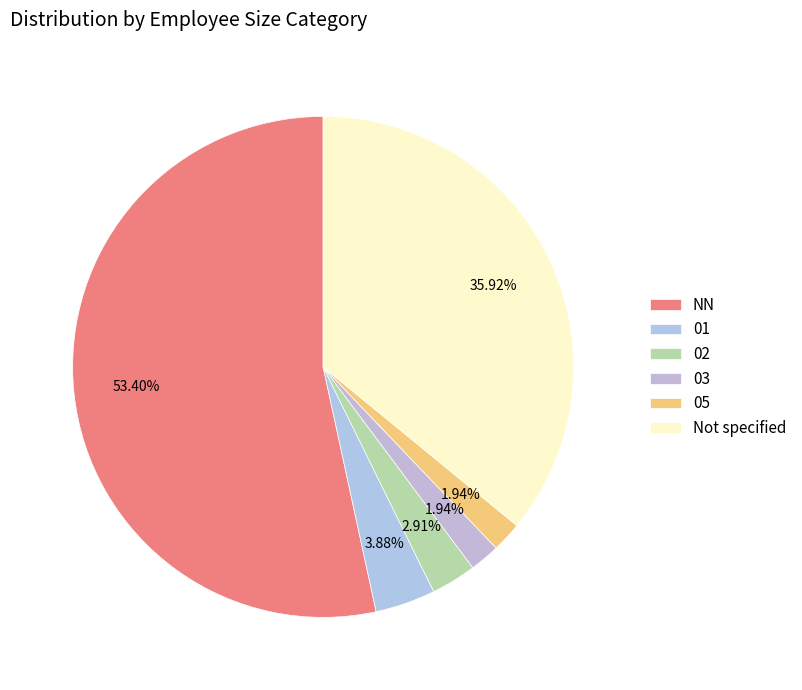

Is it true that NN is 48% of the pie?

False